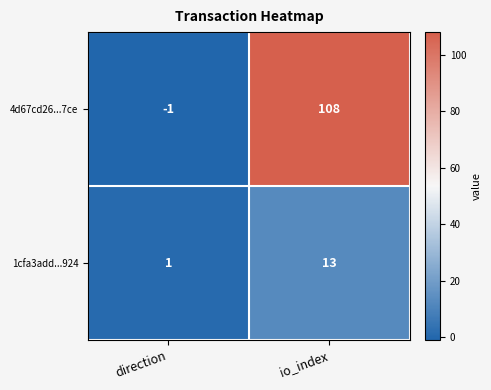

Which series changed the most between direction and io_index?

4d67cd26...7ce